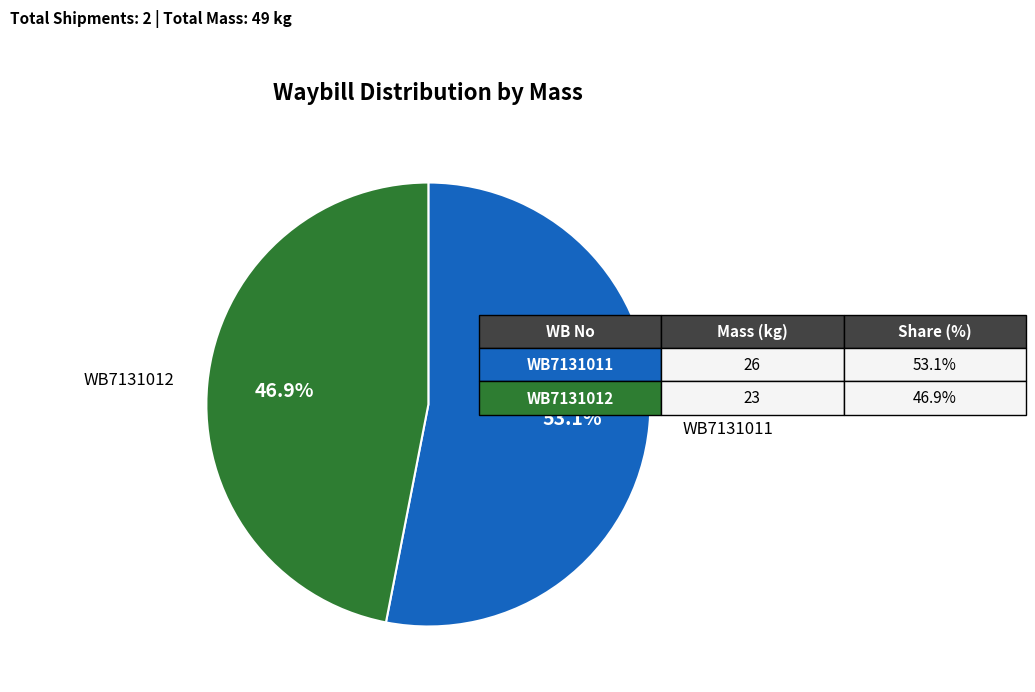

Does any single category account for the majority?

Yes